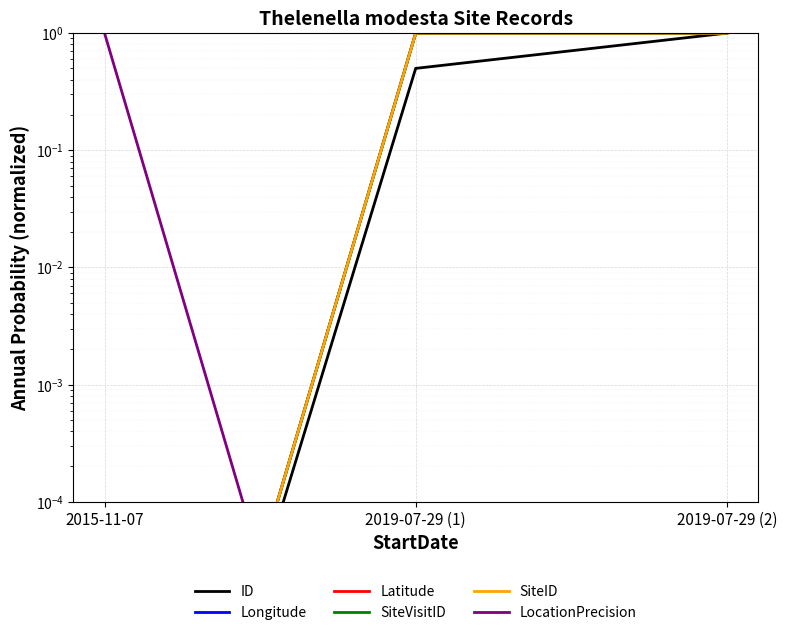

Rank the categories by Latitude value from highest to lowest.

2019-07-29 (1), 2019-07-29 (2), 2015-11-07